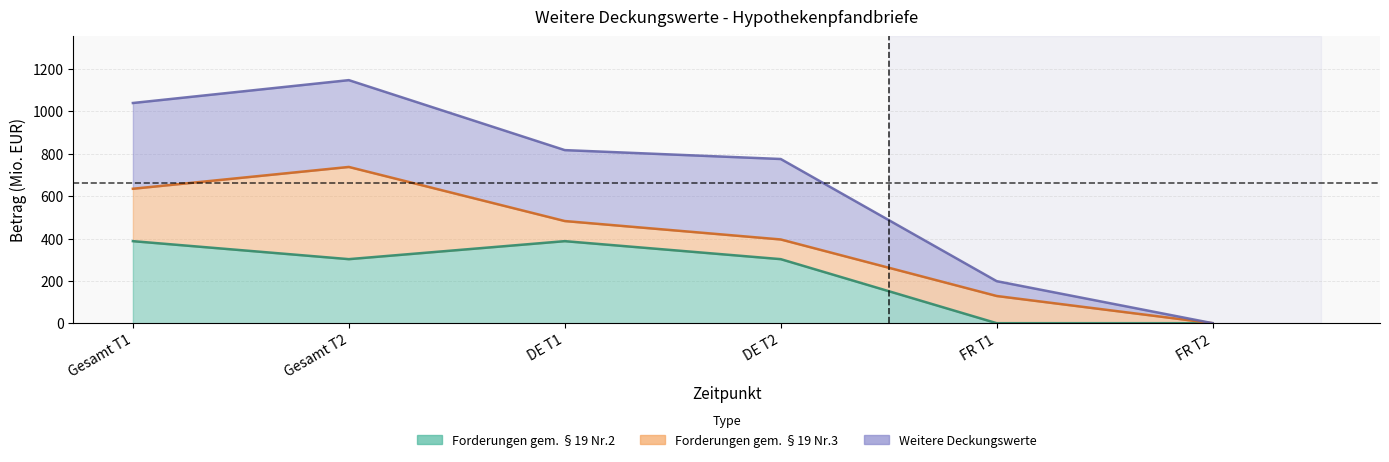

After their last crossing, which series has the higher values: Weitere (col_9) or Forderungen Nr.2 gedeckt (col_6)?

Weitere (col_9)